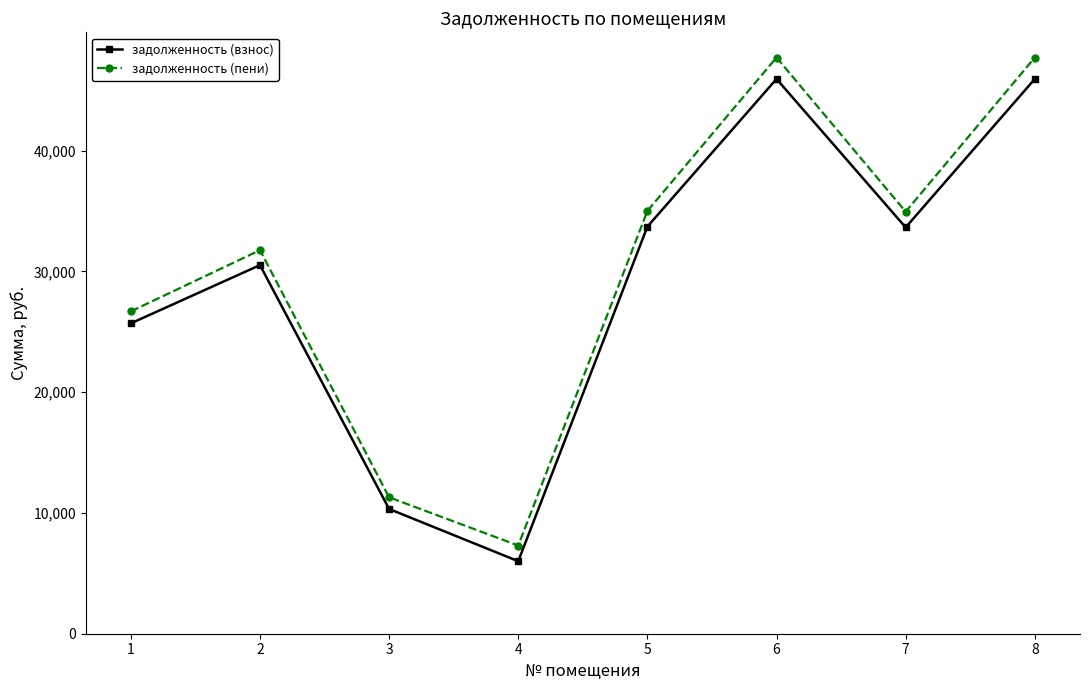

Between 2 and 3, which series saw the biggest shift?

задолженность (пени)